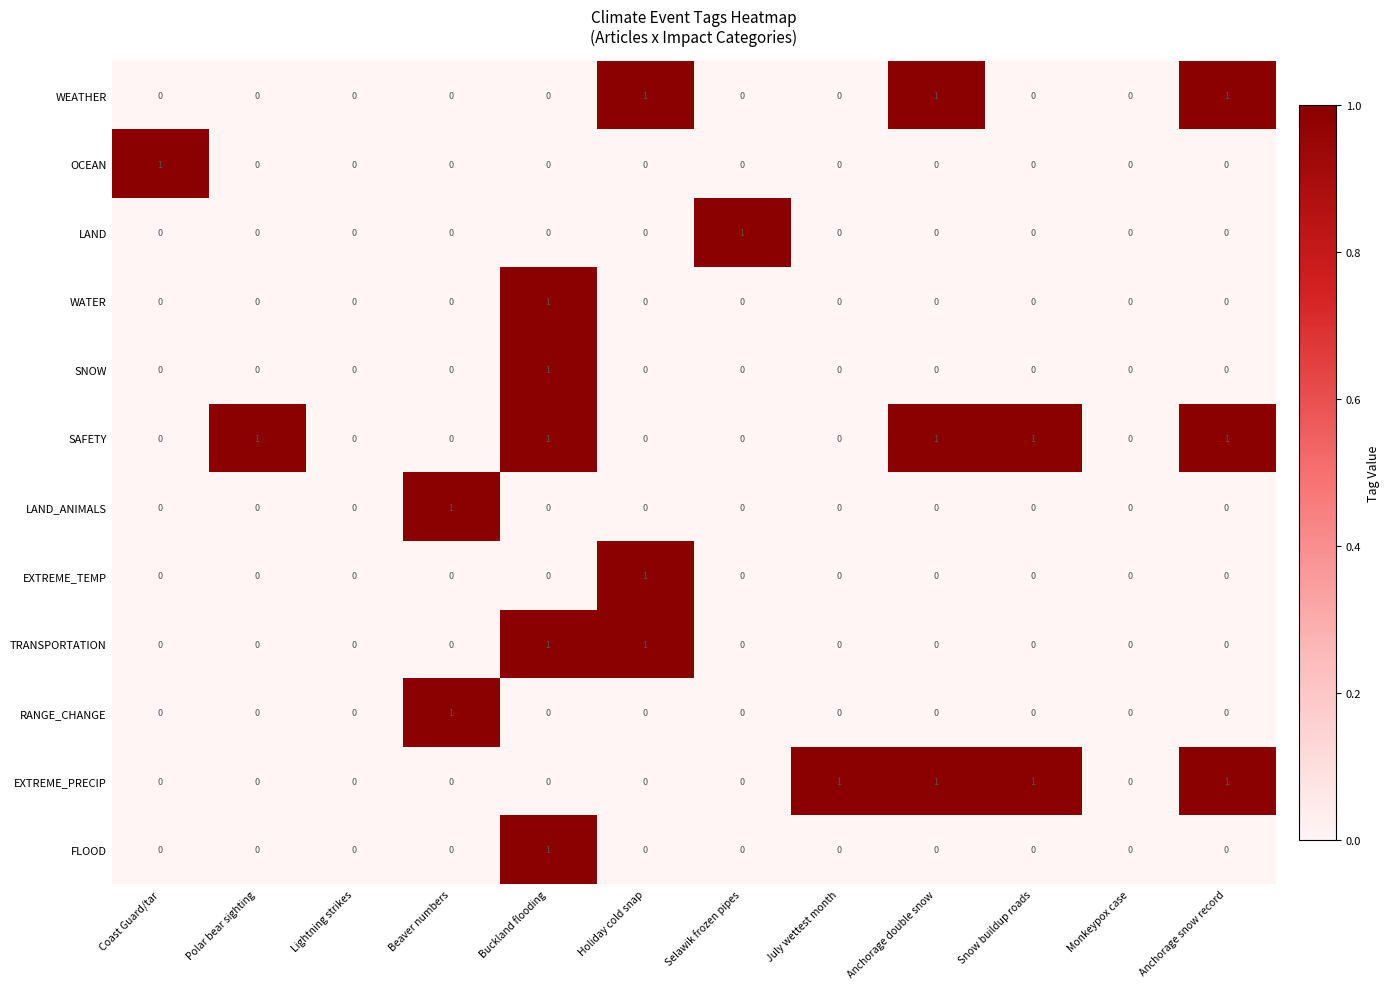

Is it true that LAND equals 0 at Anchorage double snow?

True